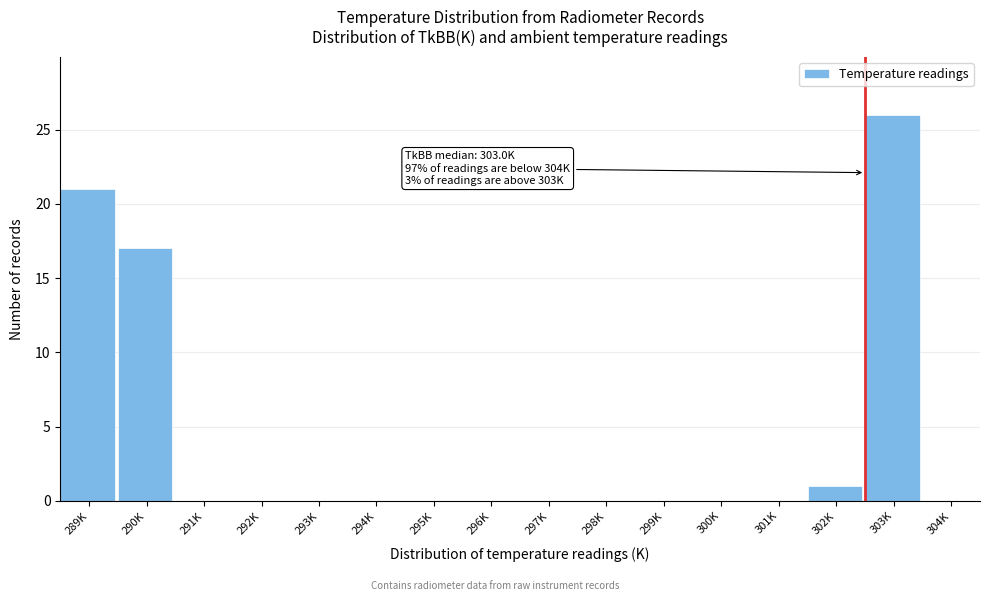

Reading left to right, extract all data points from this chart.

289K=21	290K=17	291K=0	292K=0	293K=0	294K=0	295K=0	296K=0	297K=0	298K=0	299K=0	300K=0	301K=0	302K=1	303K=26	304K=0